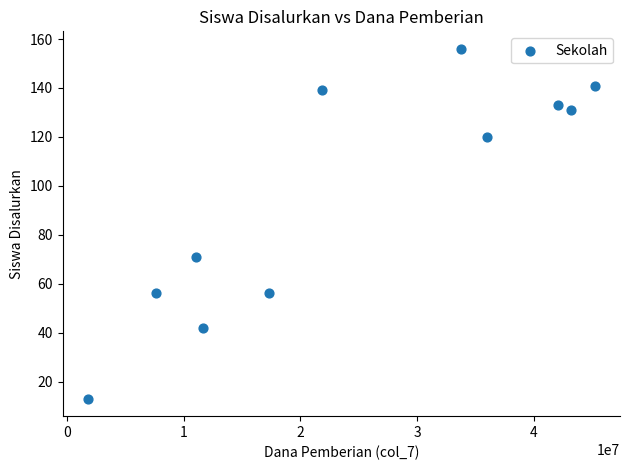

What Y value in the scatter plot is closest to 84?

71